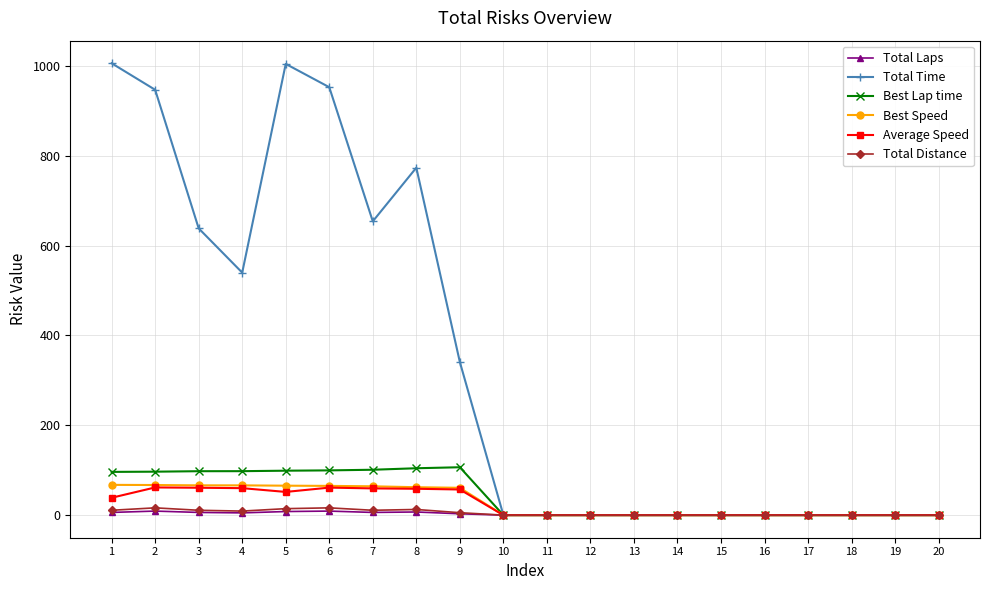

The value of Average Speed at 9 is 57.0. True or false?

True